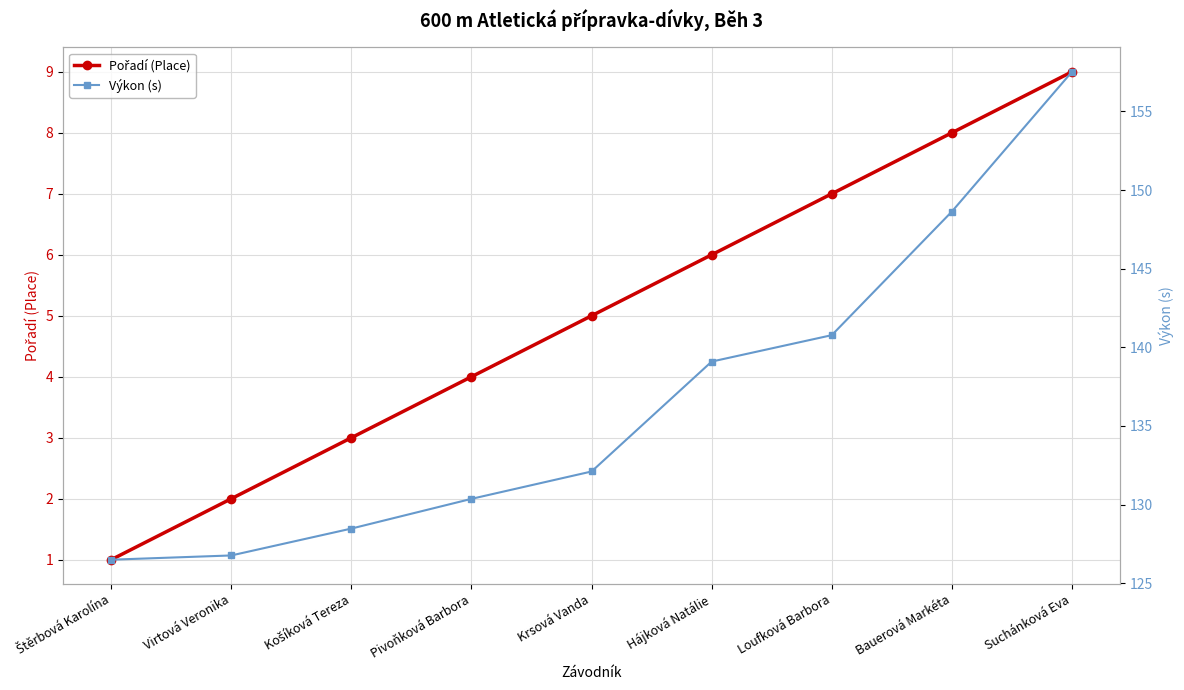

The Výkon (s) series shows 71.2 at Loufková Barbora. True or false?

False